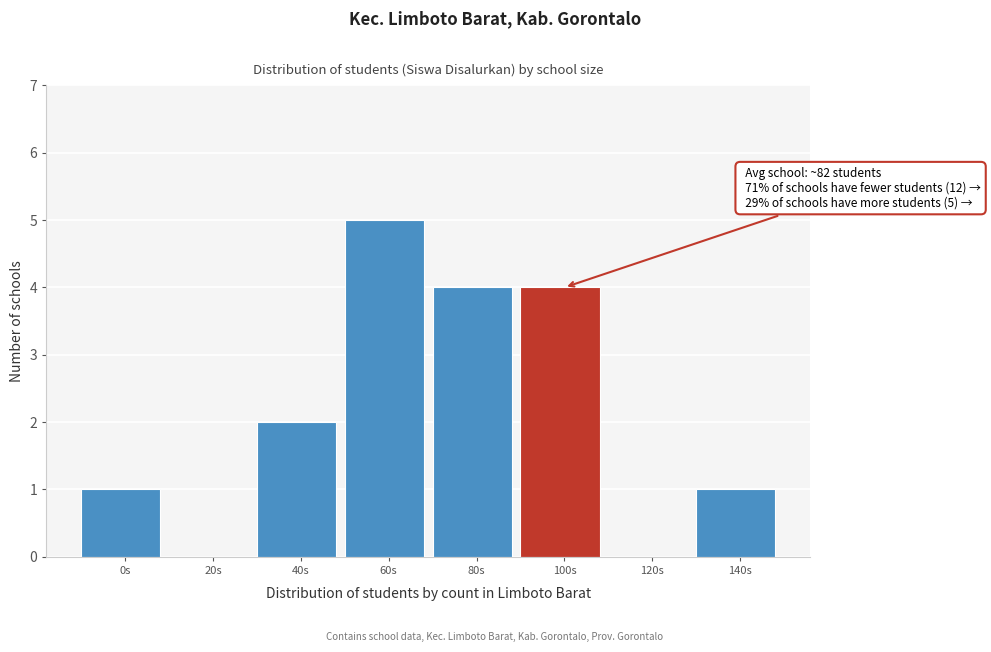

Reading left to right, what are all the values shown in this chart?

0s=1	20s=0	40s=2	60s=5	80s=4	100s=4	120s=0	140s=1